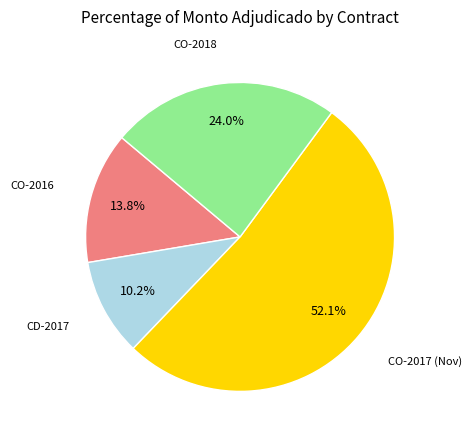

To the nearest percent, what is the average slice percentage?

25%